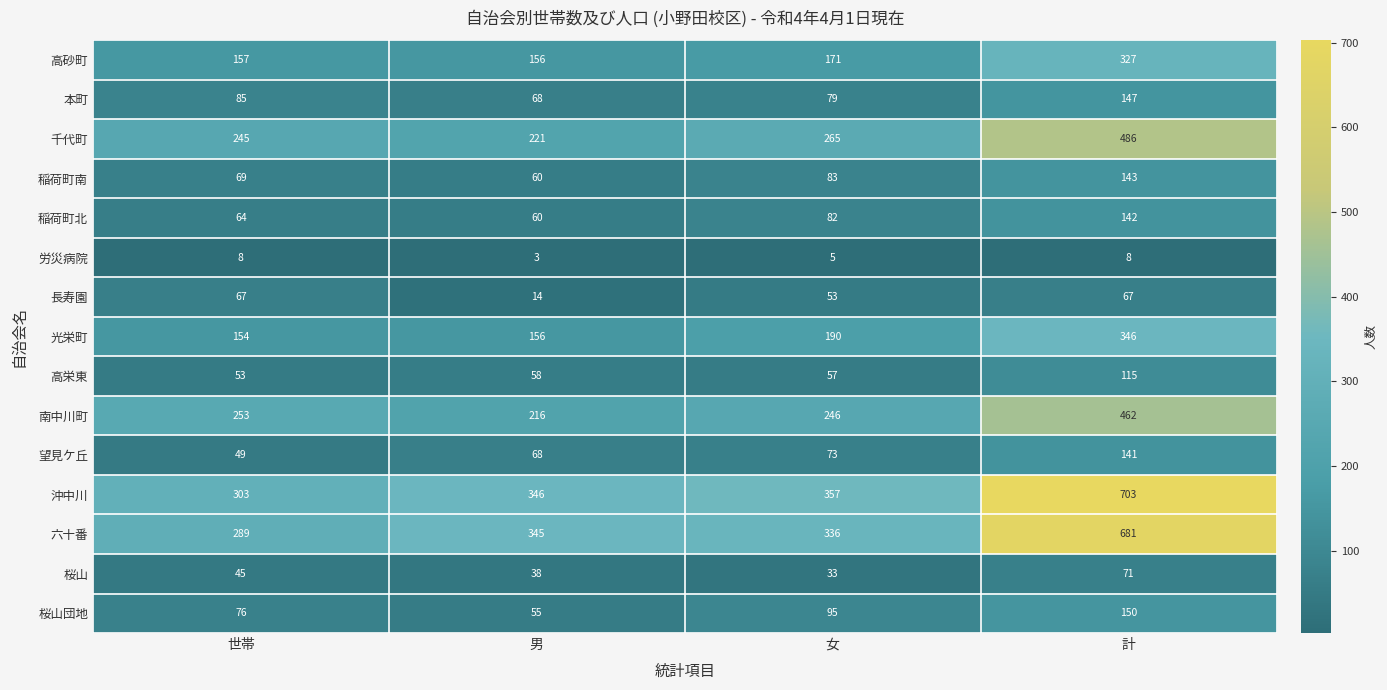

Where is 六十番 nearest to the value 485?

男